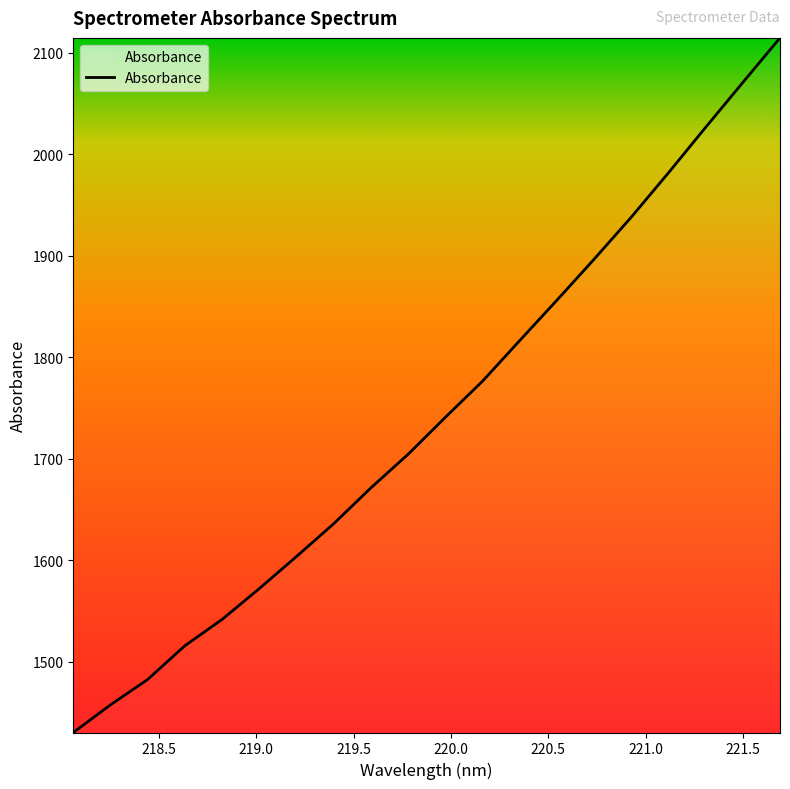

What is the greatest value displayed?

2114.5